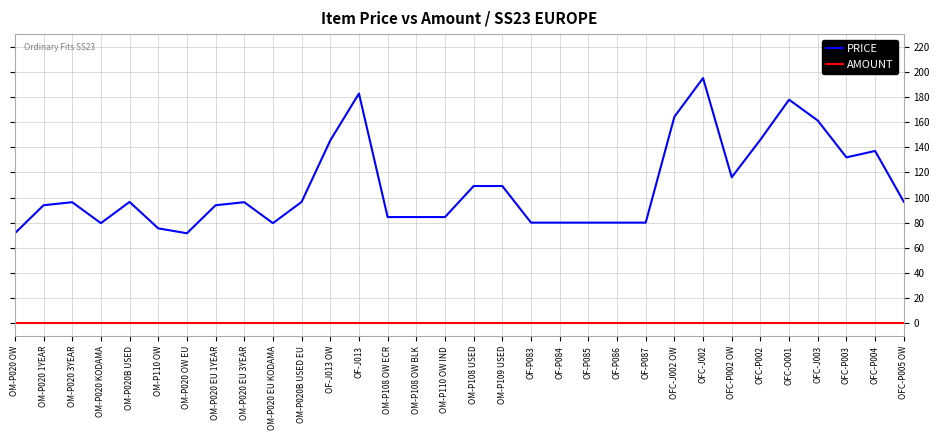

What is the total value across all series at OF-P085?

80.1